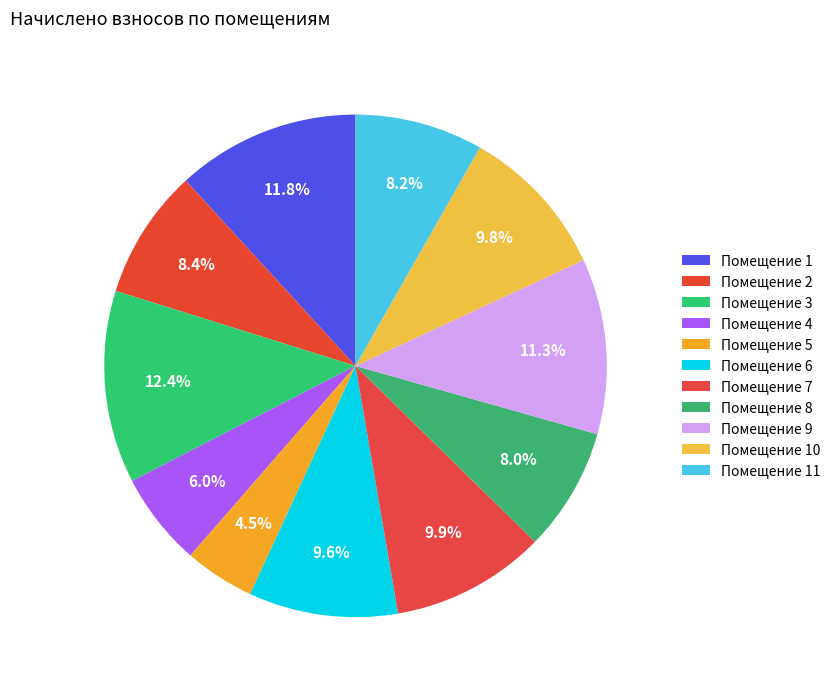

Count the number of slices in the pie.

11